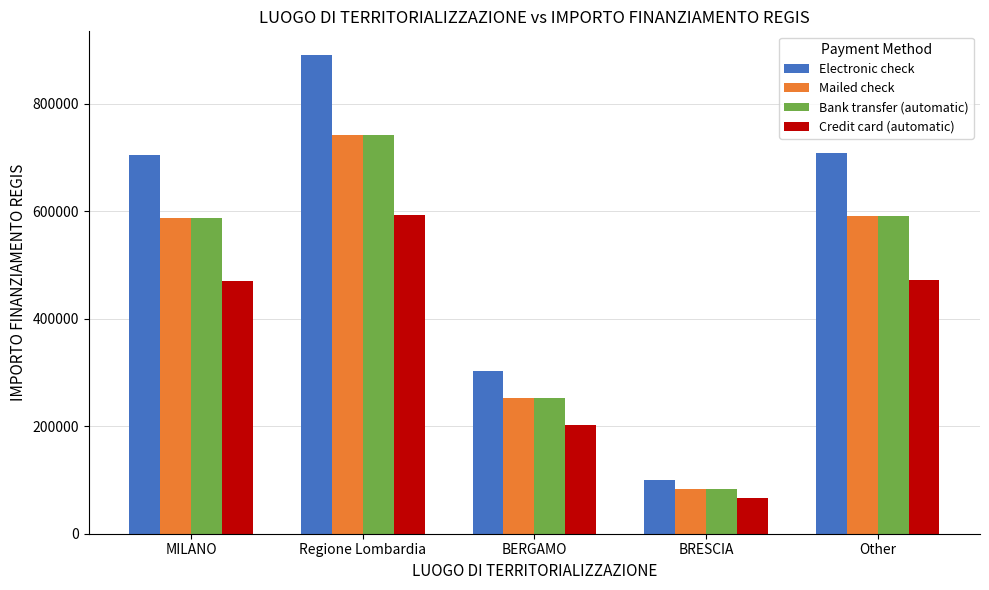

What position from the right is BERGAMO?

3